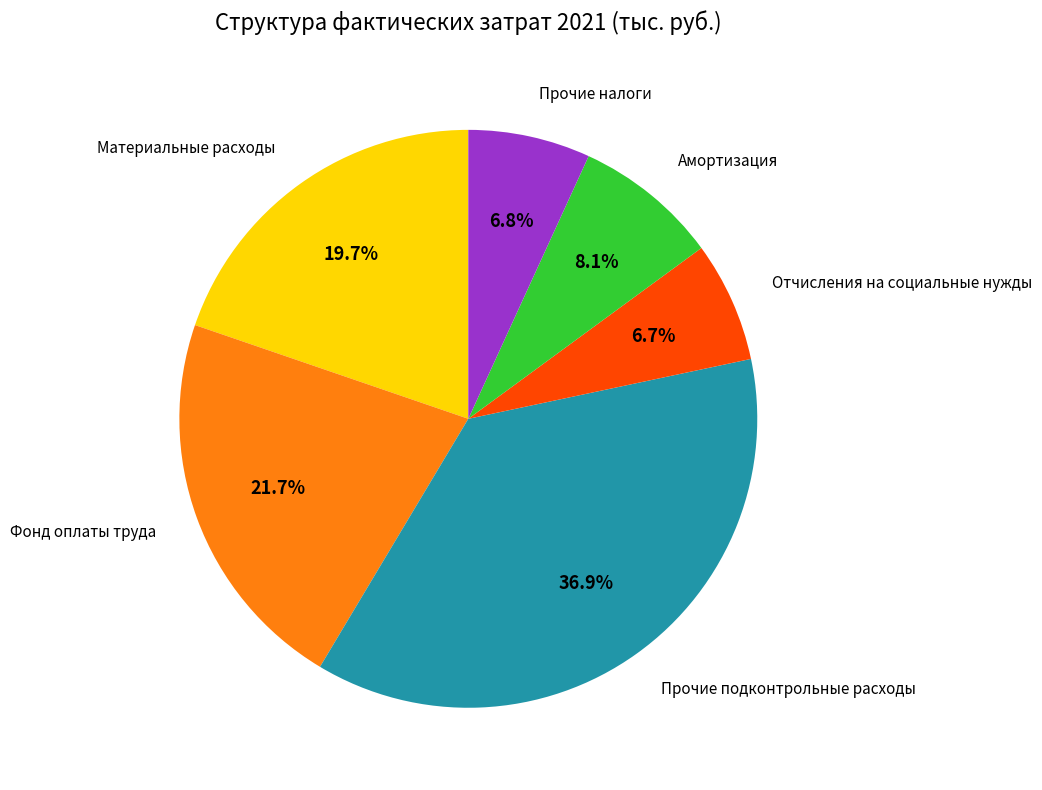

Is there a majority slice in this chart?

No